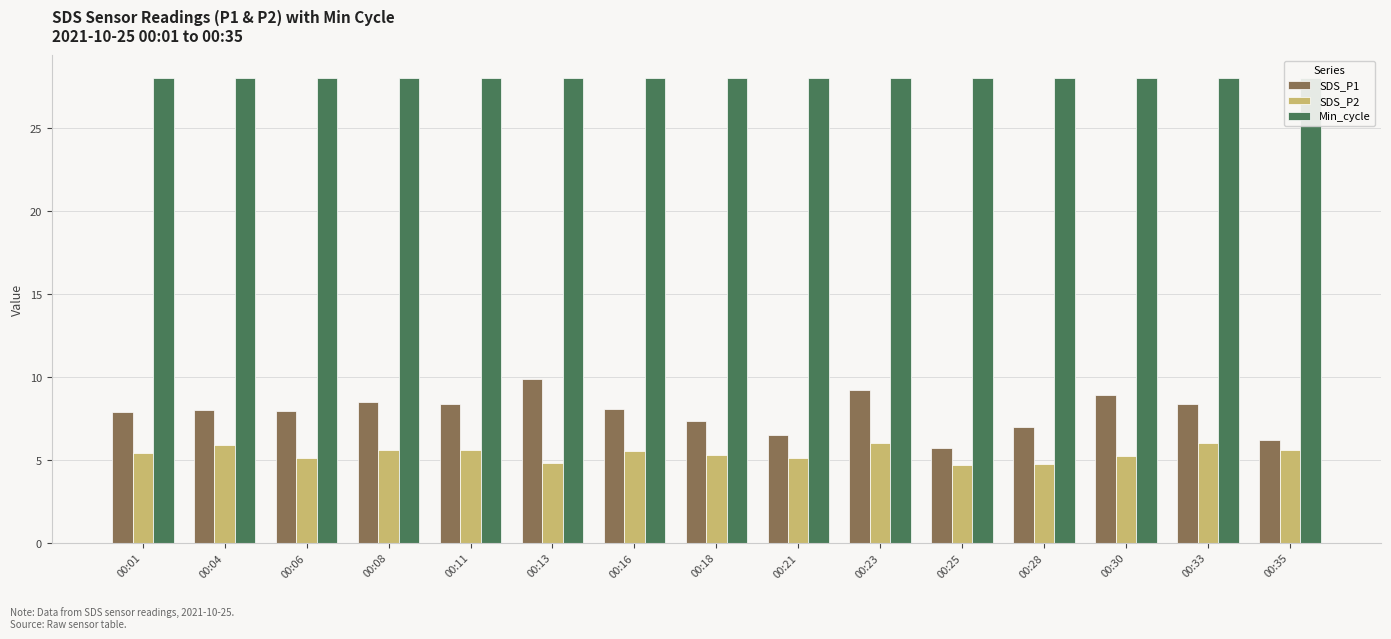

List the labels in order of SDS_P2 value, smallest first.

00:25, 00:28, 00:13, 00:06, 00:21, 00:30, 00:18, 00:01, 00:16, 00:11, 00:35, 00:08, 00:04, 00:23, 00:33